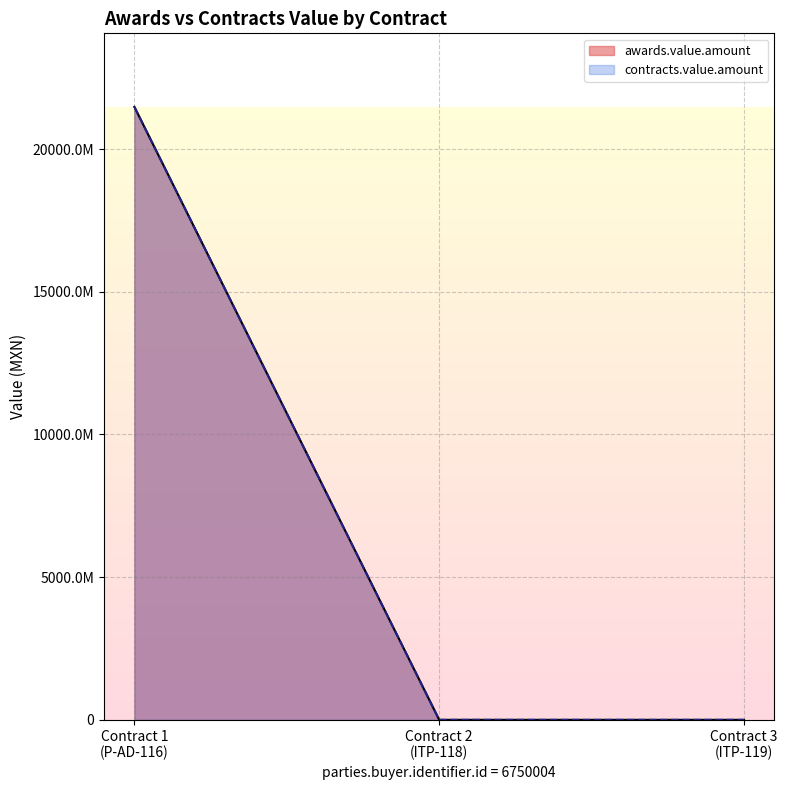

What are all the series names shown in the legend?

awards.value.amount, contracts.value.amount